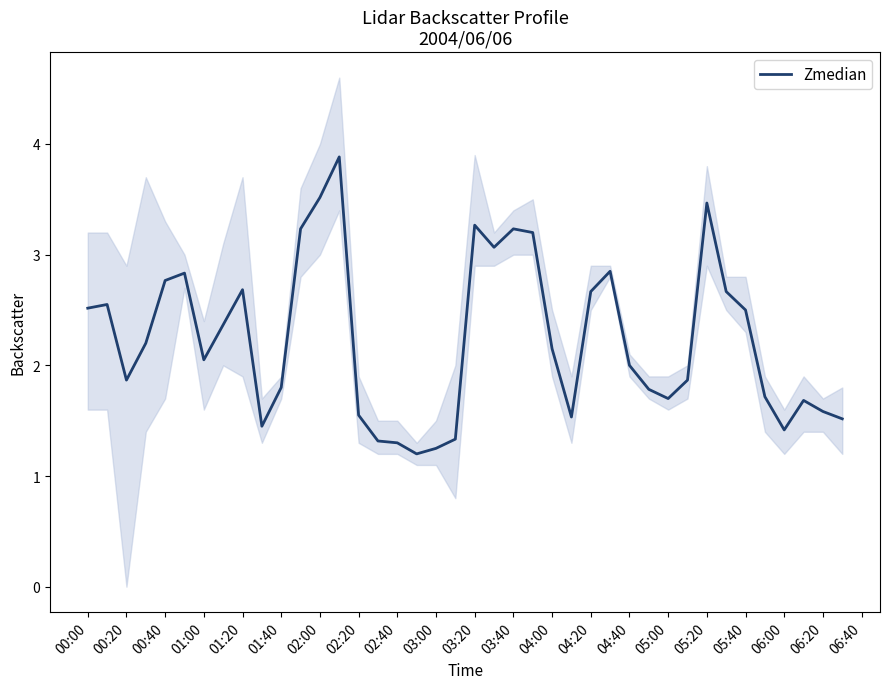

What is the highest value of the Zmedian series?

3.9